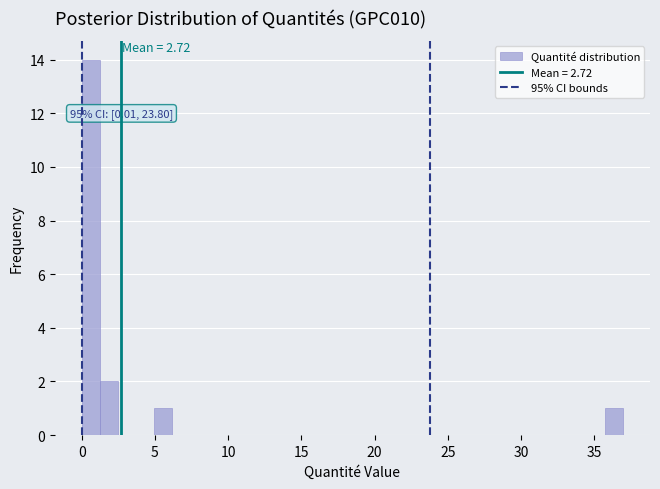

Read against the x-axis, roughly where is the centre of the tallest bar?

0.5